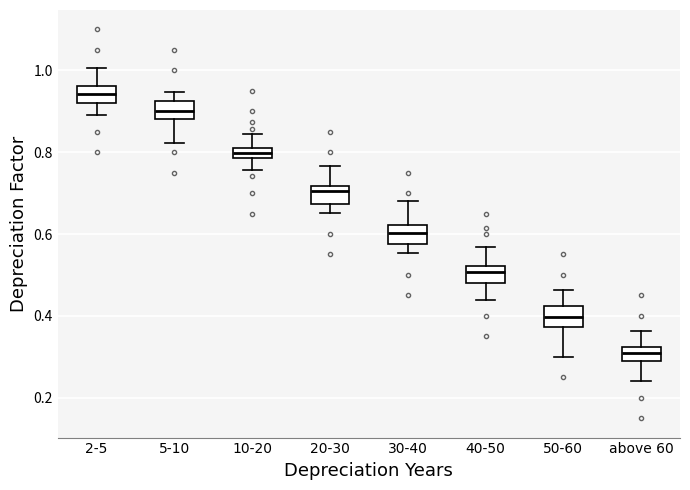

Where is the lower edge of the box for 30-40 on the y-axis? The values are not printed on the chart, so give them approximately, as read against the axis.

0.58